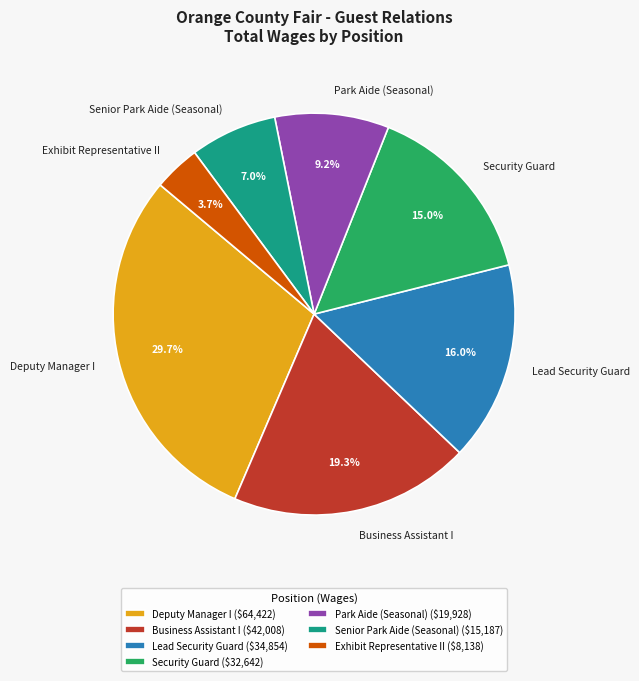

To the nearest percent, what is the difference between the largest and smallest slice percentages?

26%